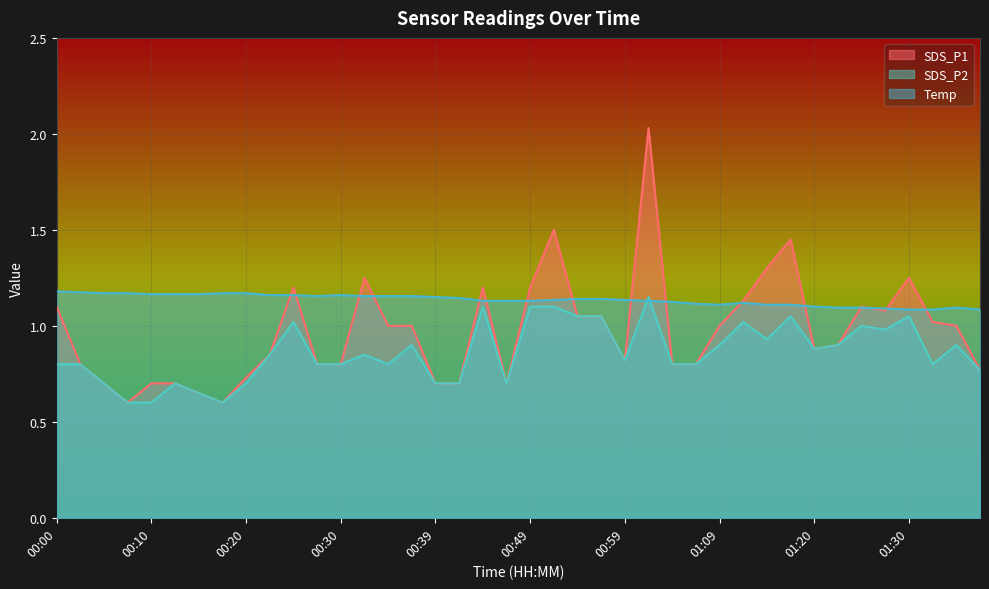

What are all the series names shown in the legend?

SDS_P1, SDS_P2, Temp